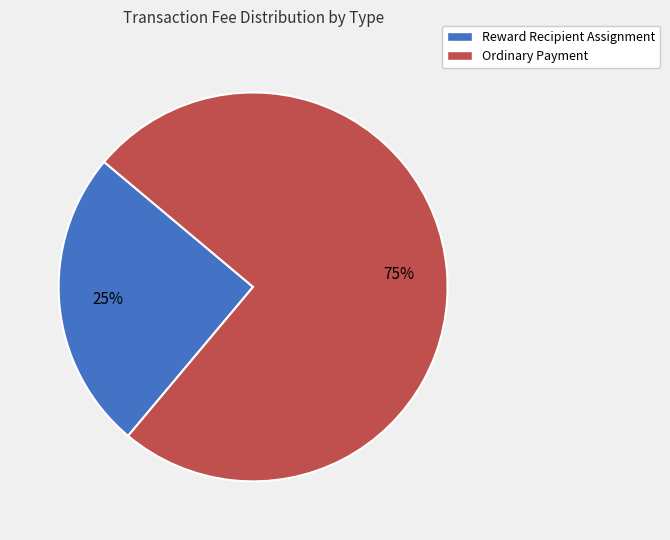

To the nearest percent, what percentage of the pie is Reward Recipient Assignment?

25%